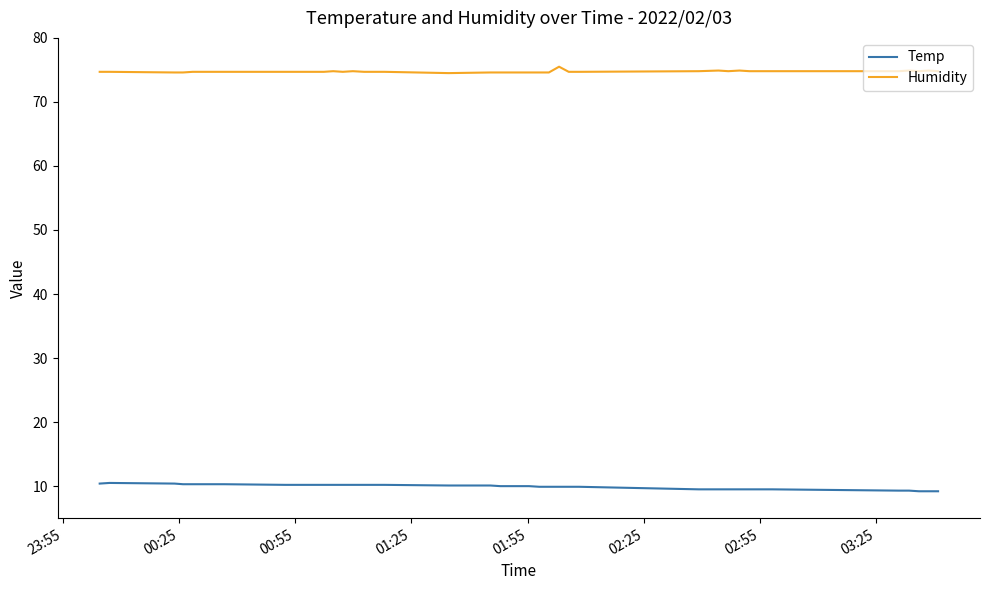

What is the maximum value for Humidity?

75.5